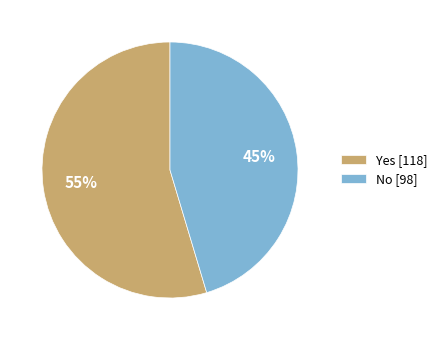

Is it true that No is 45% of the pie?

True